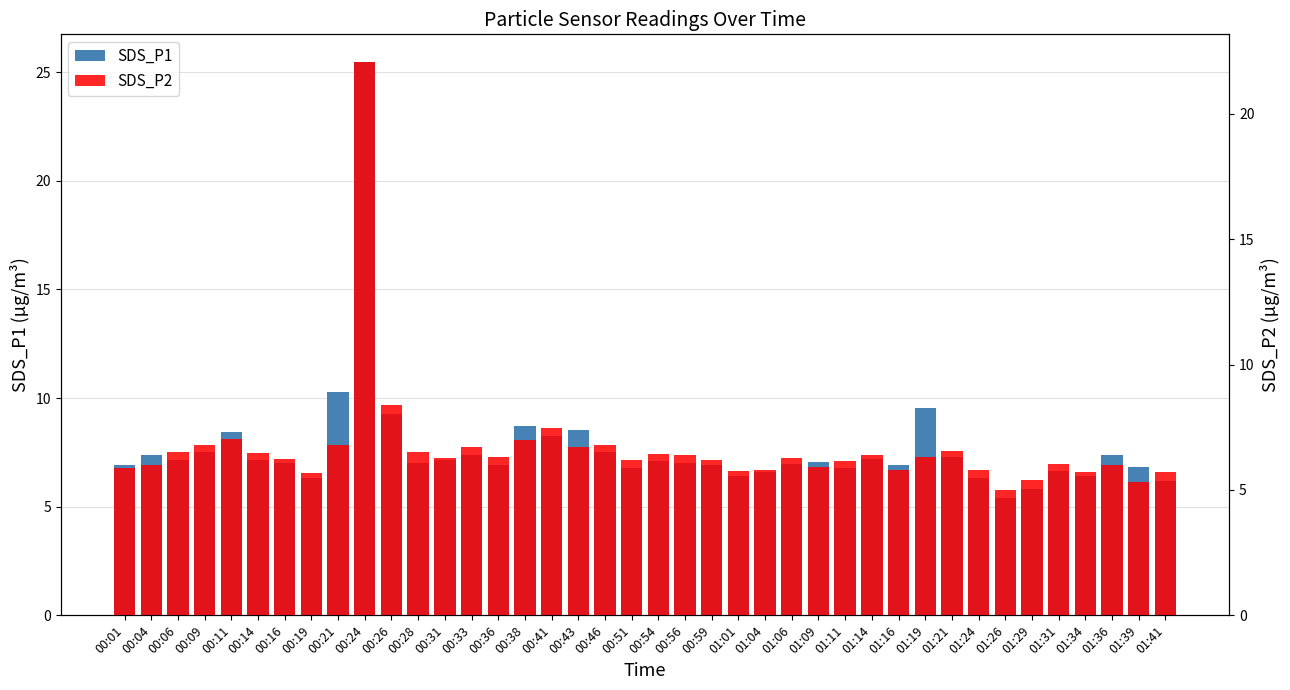

Is it true that SDS_P2 equals 2.1 at 00:06?

False